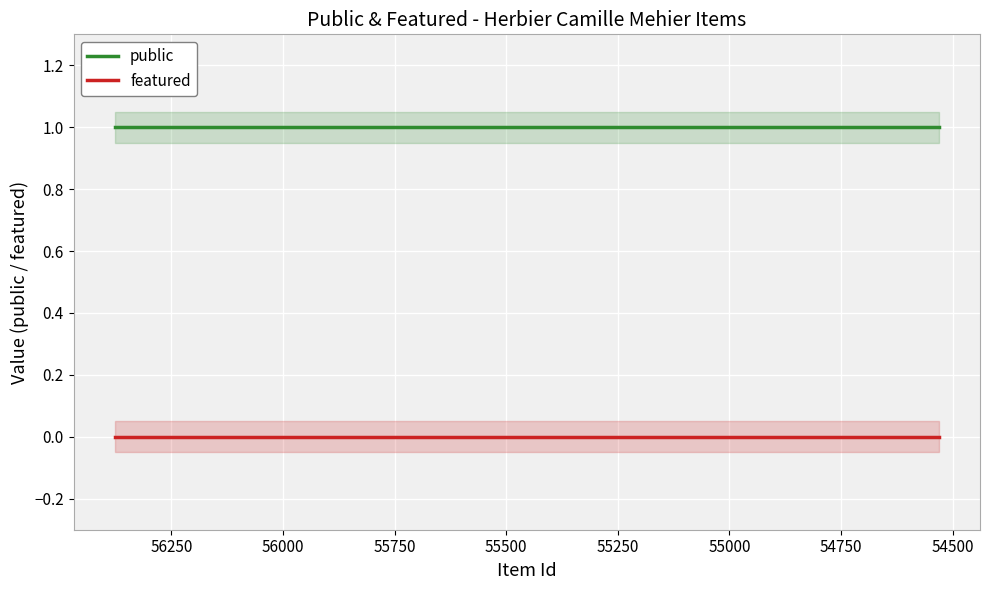

True or false: public has a value of 1 at 54500.

True